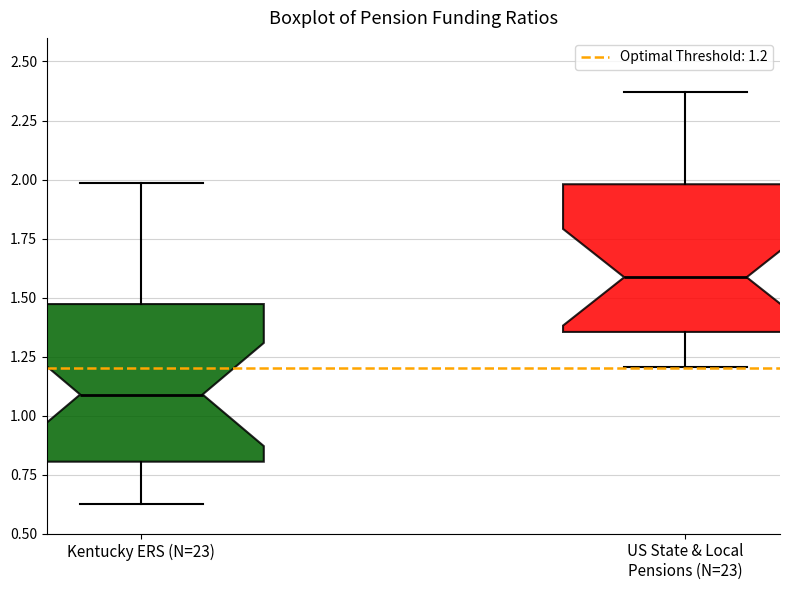

Which box has the highest median line?

US State & Local Pensions (N=23)